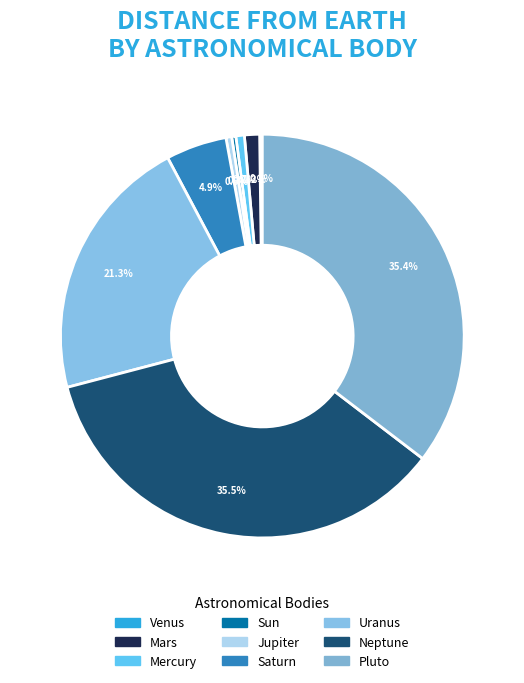

Does Saturn represent more than half of the total?

No